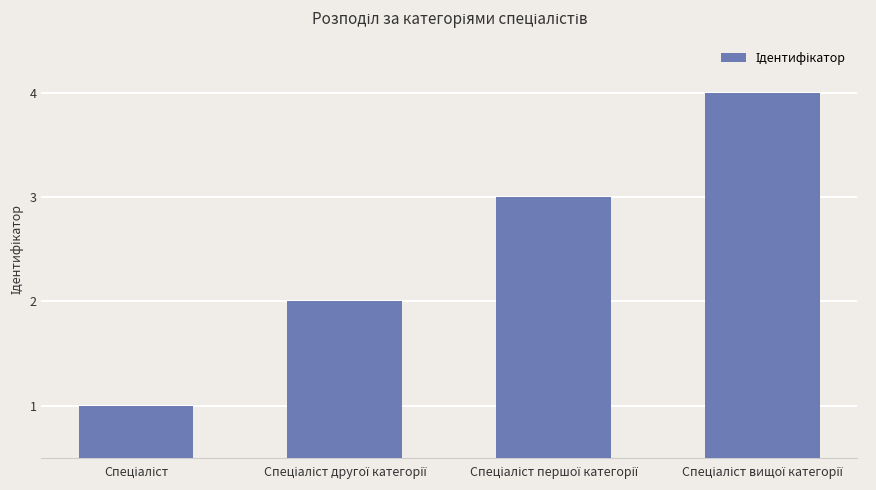

Reading right to left, what are all the values shown in this chart?

4	3	2	1